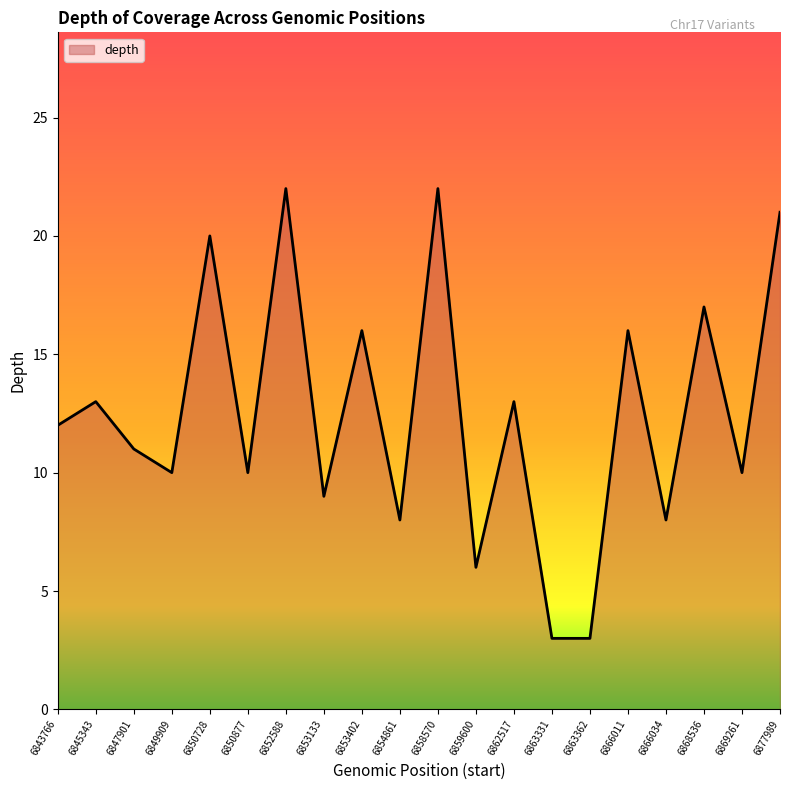

True or false: the data shows 13 at 6845343.

True